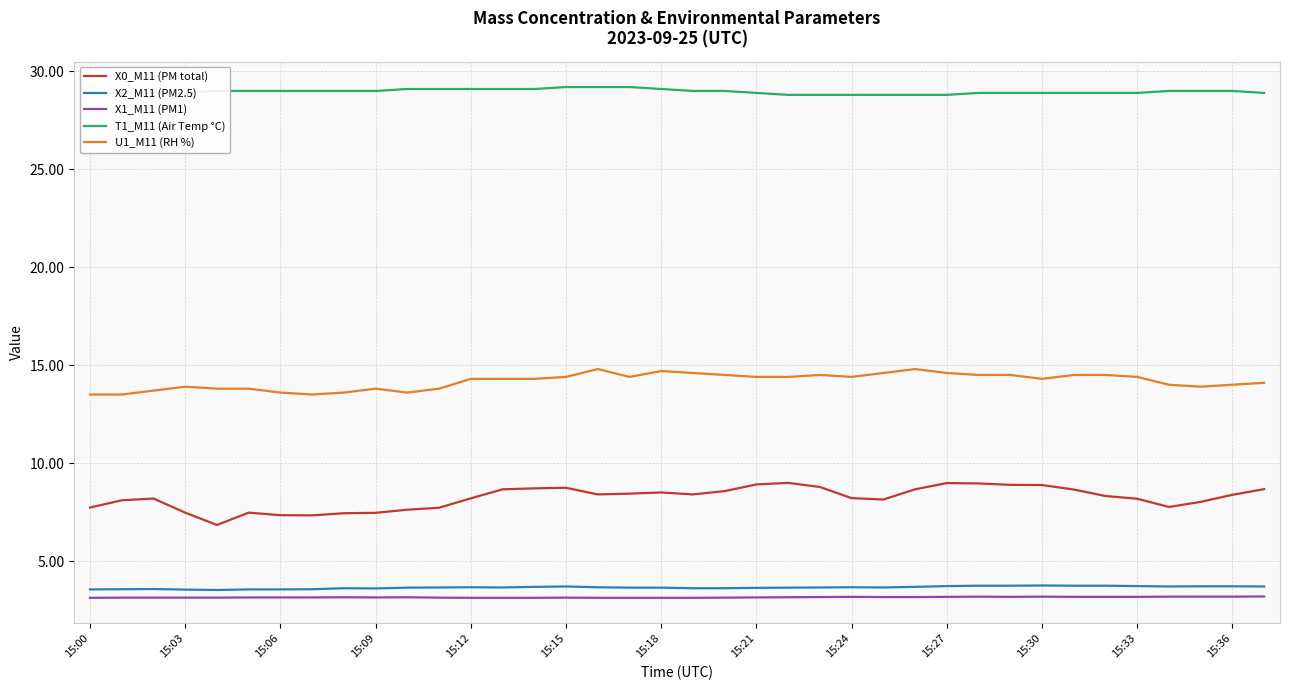

True or false: X0_M11 (PM total) and T1_M11 (Air Temp °C) intersect in this chart.

False